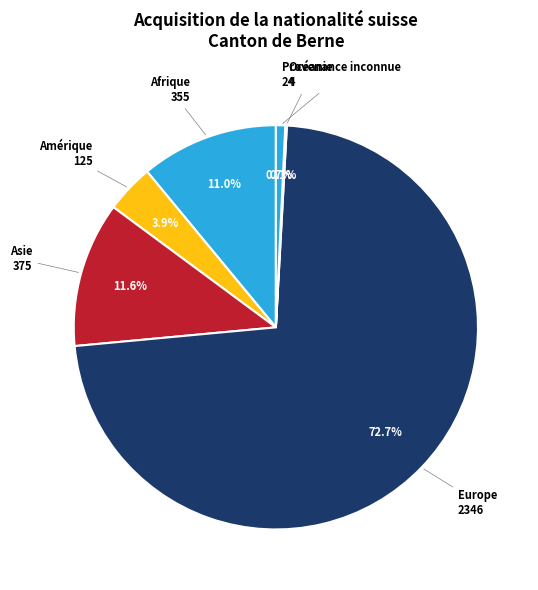

Between Europe and Asie, which is larger?

Europe